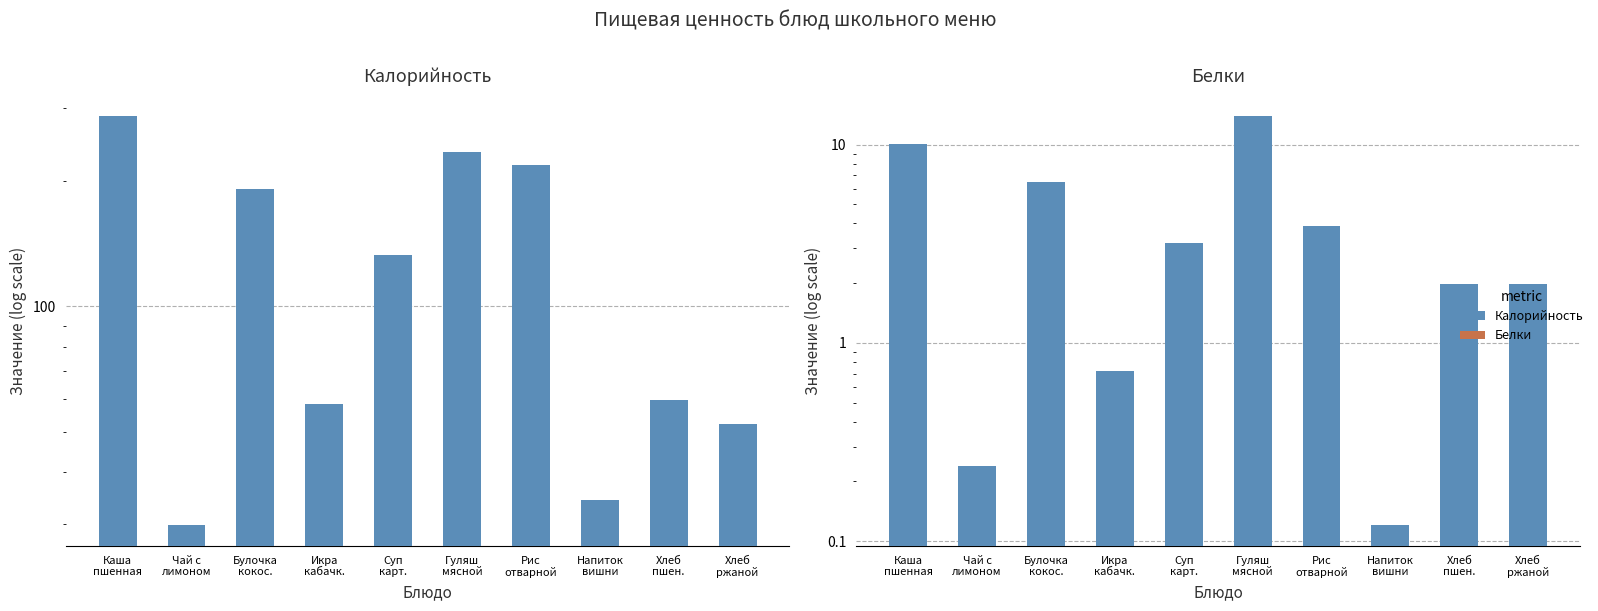

Reading right to left, what are all the values shown in this chart?

Калорийность: Хлеб
ржаной=52.2	Хлеб
пшен.=59.7	Напиток
вишни=34.3	Рис
отварной=218.0	Гуляш
мясной=234.2	Суп
карт.=133.2	Икра
кабачк.=58.2	Булочка
кокос.=191.2	Чай с
лимоном=29.8	Каша
пшенная=286.8
Белки: Хлеб
ржаной=2.0	Хлеб
пшен.=2.0	Напиток
вишни=0.1	Рис
отварной=3.9	Гуляш
мясной=14.0	Суп
карт.=3.2	Икра
кабачк.=0.7	Булочка
кокос.=6.5	Чай с
лимоном=0.2	Каша
пшенная=10.1